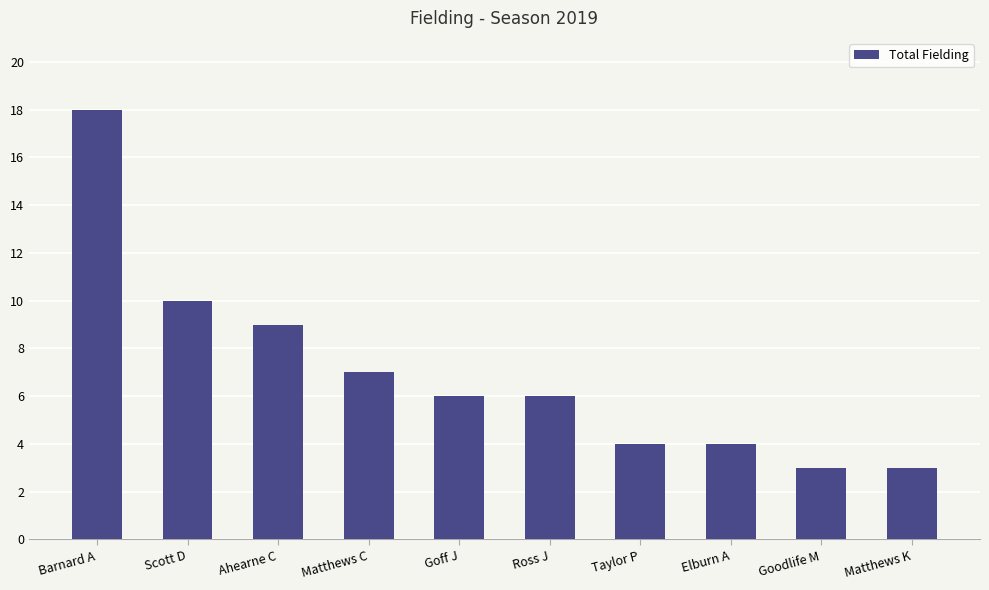

How many bars are there in total?

10